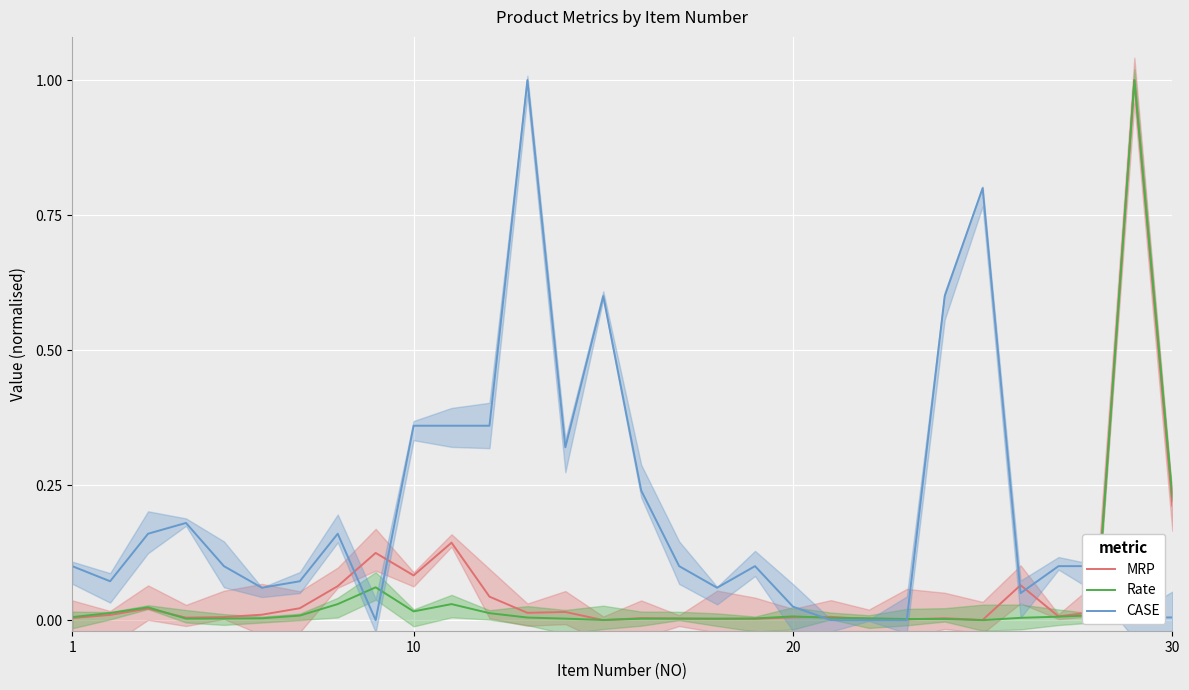

What is the highest value of the CASE series?

1.0